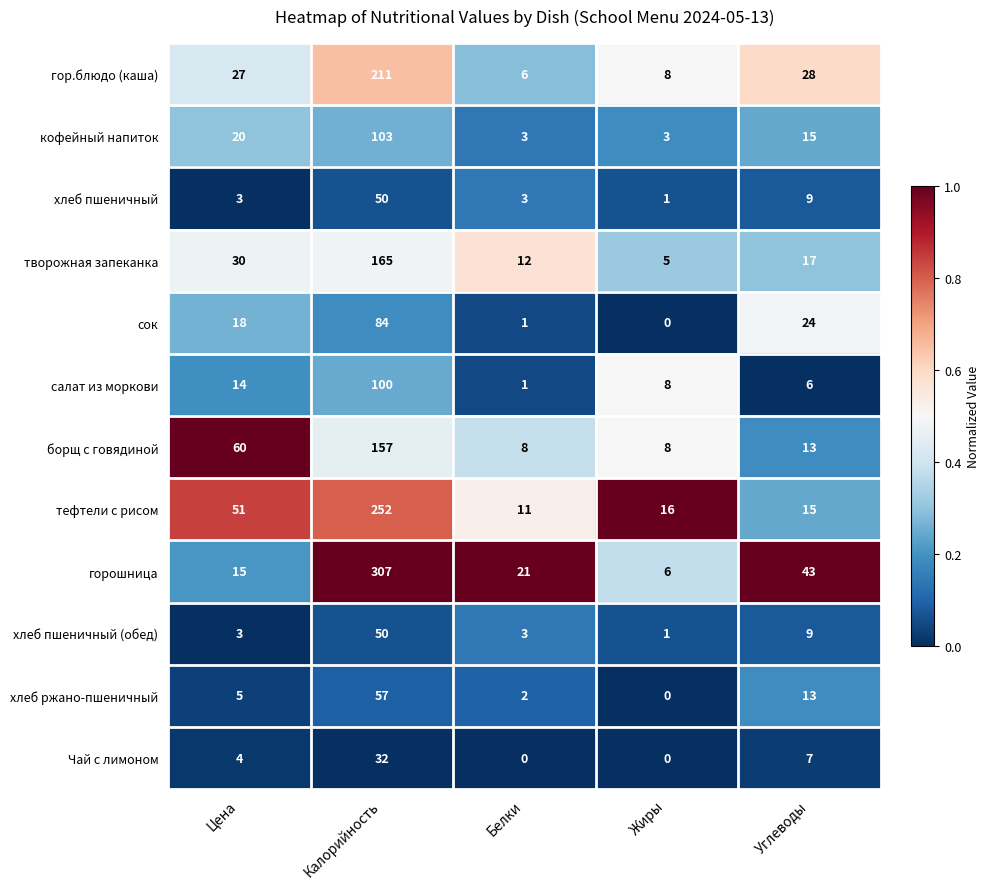

Which category has the highest value across all series?

Калорийность